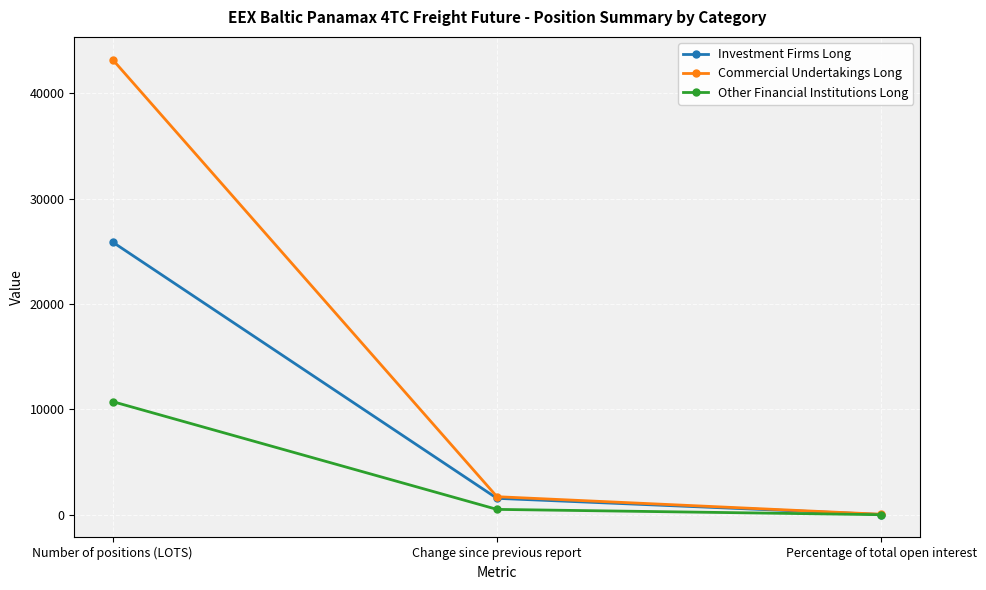

Where does the Other Financial Institutions Long series first go above 517?

Number of positions (LOTS)